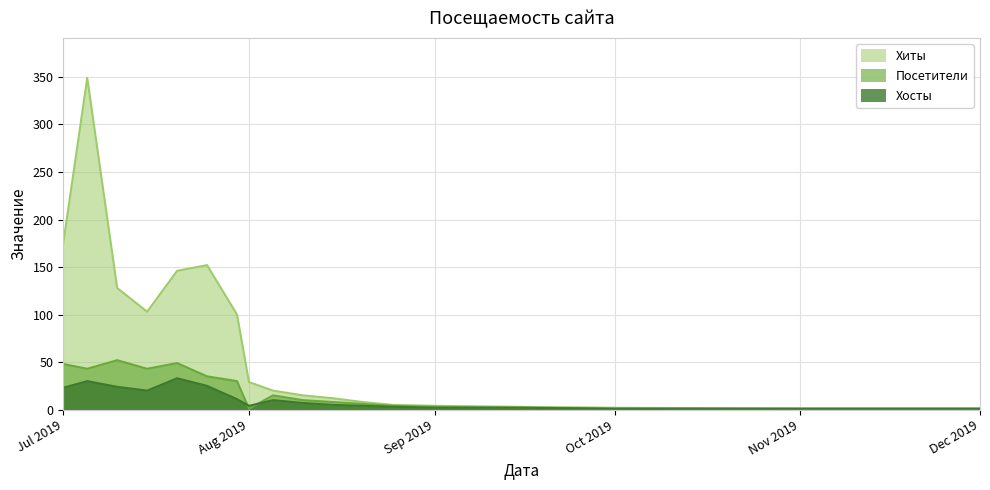

At which label does Хиты reach its peak?

2019-07-05